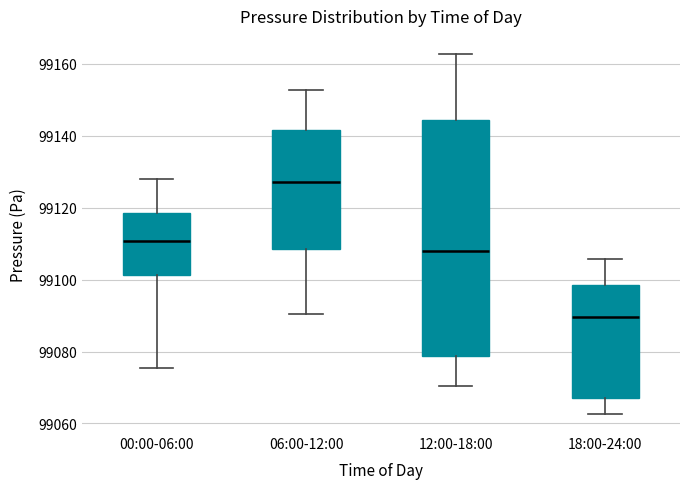

Which box's median line is the lowest?

18:00-24:00